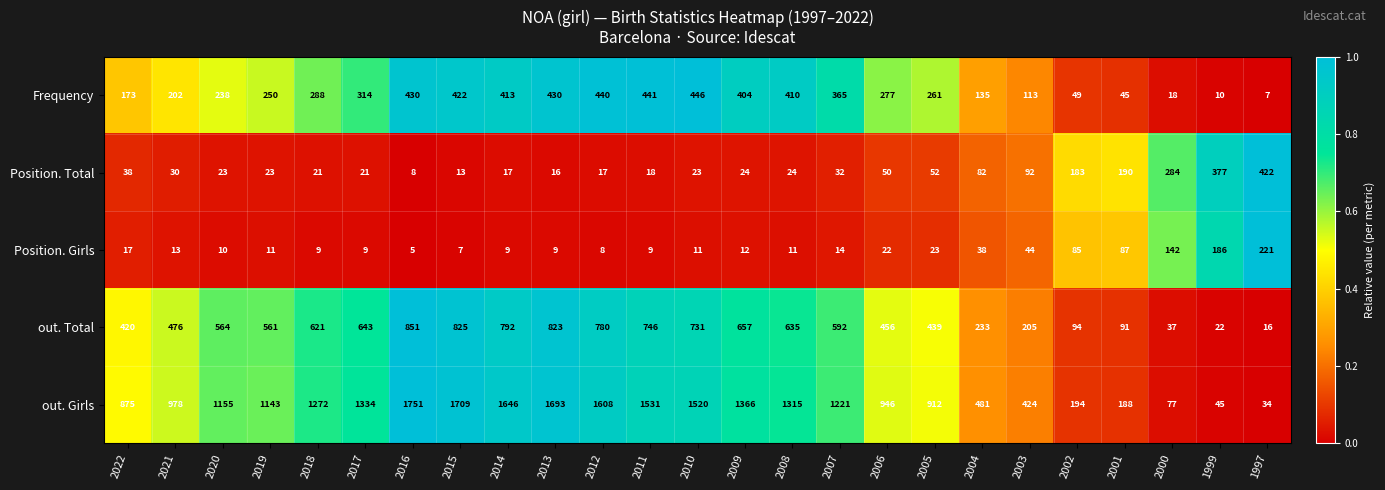

Which series changed the most between 2018 and 2004?

out. Girls